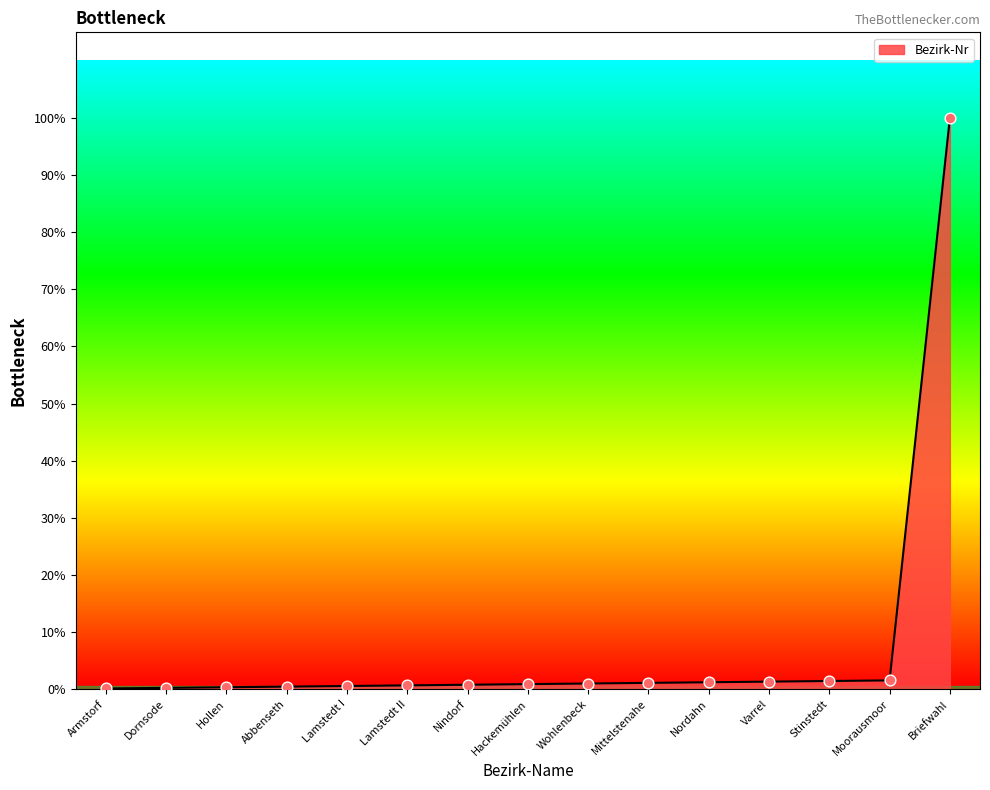

Approximately how many times larger is the value at Nindorf compared to Abbenseth?

1.8